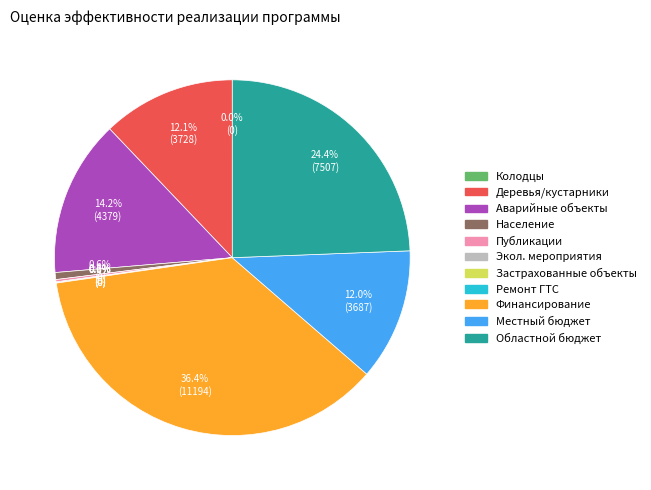

Is there any slice that represents more than half of the pie?

No